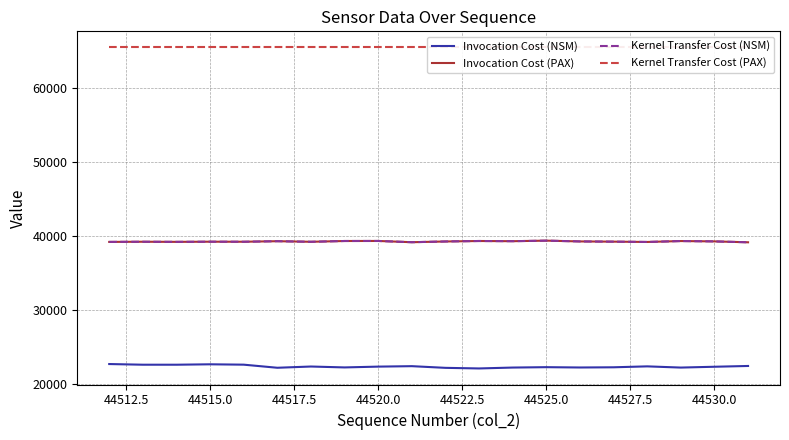

True or false: Kernel Transfer Cost (NSM) and Invocation Cost (NSM) intersect in this chart.

False